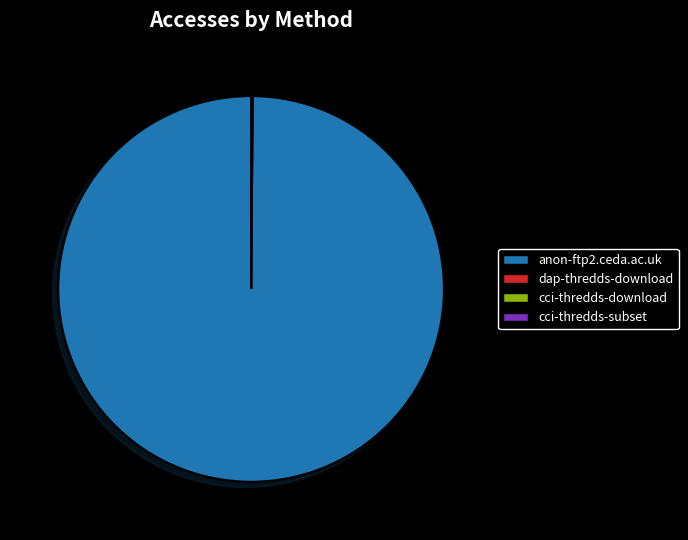

Does any single category account for the majority?

Yes